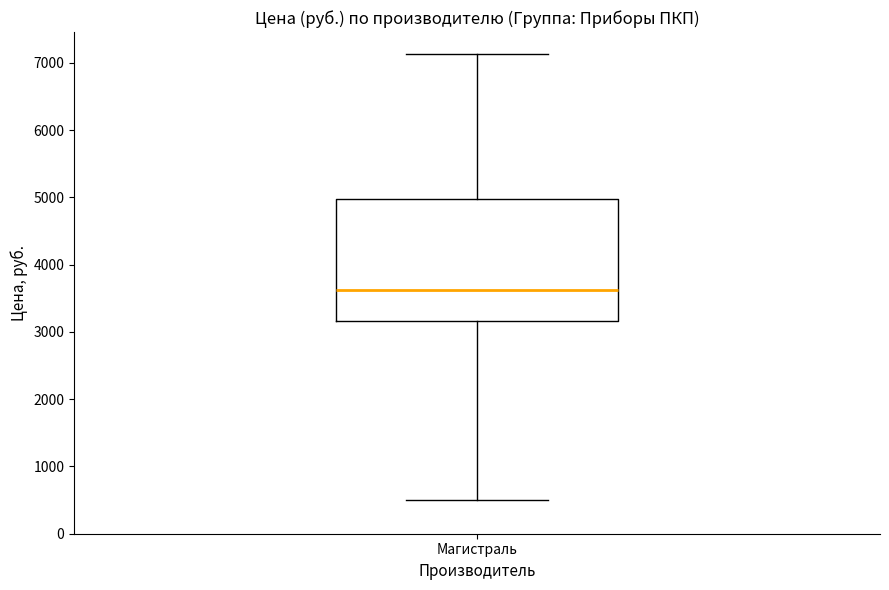

Where is the lower edge of the box for Магистраль on the y-axis? The values are not printed on the chart, so give them approximately, as read against the axis.

3200